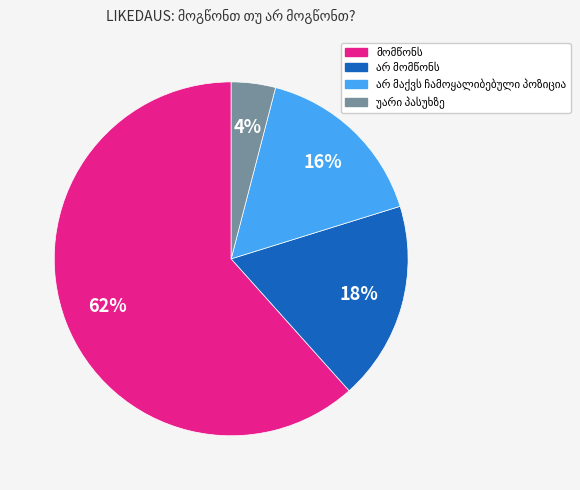

To the nearest percent, what is the difference between the largest and smallest slice percentages?

58%